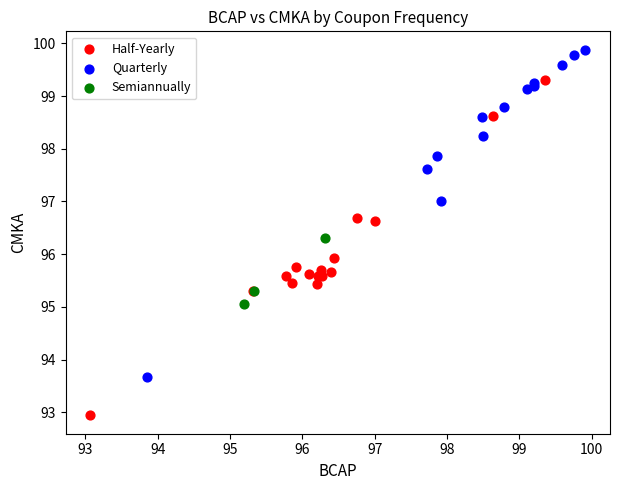

Which series reaches the minimum Y coordinate?

Half-Yearly